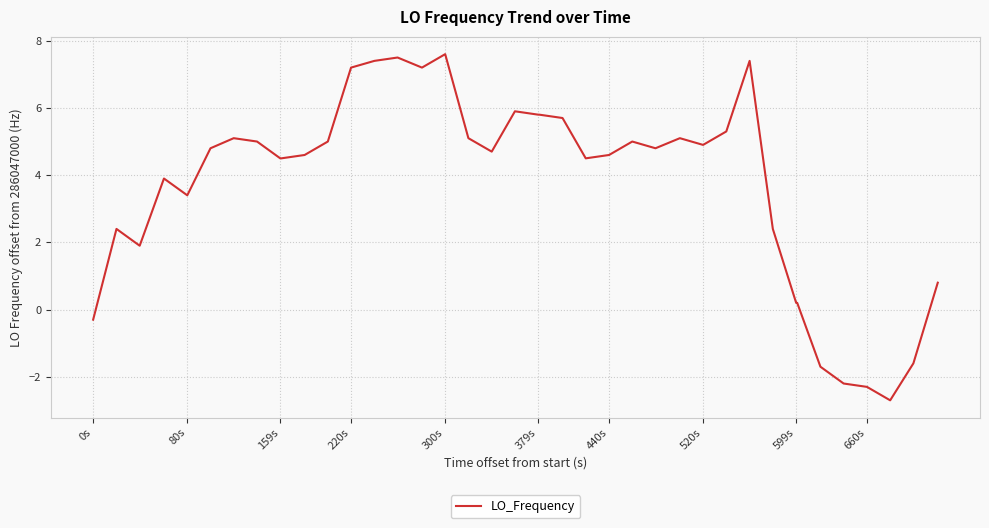

What is the sum of all values?

149.4